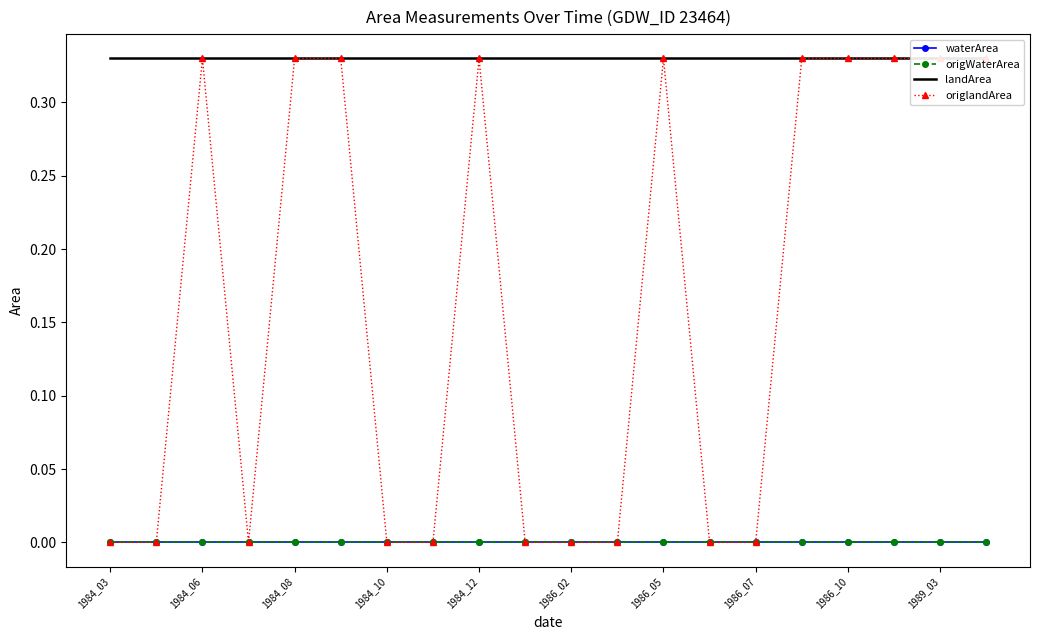

At how many categories does at least one series exceed 0?

20